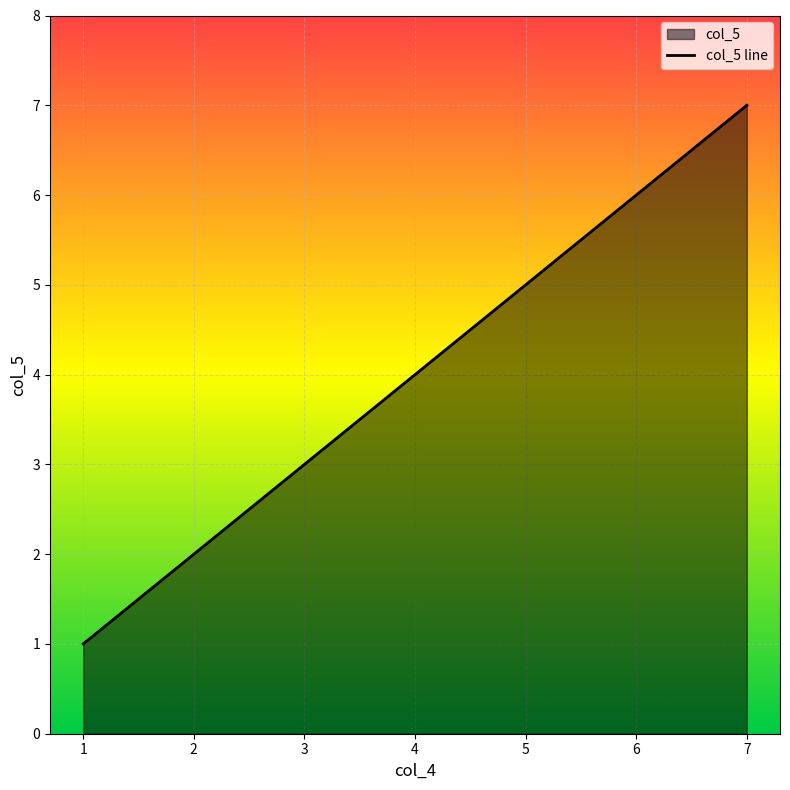

Approximately how many times larger is the value at 6 compared to 1?

6.0